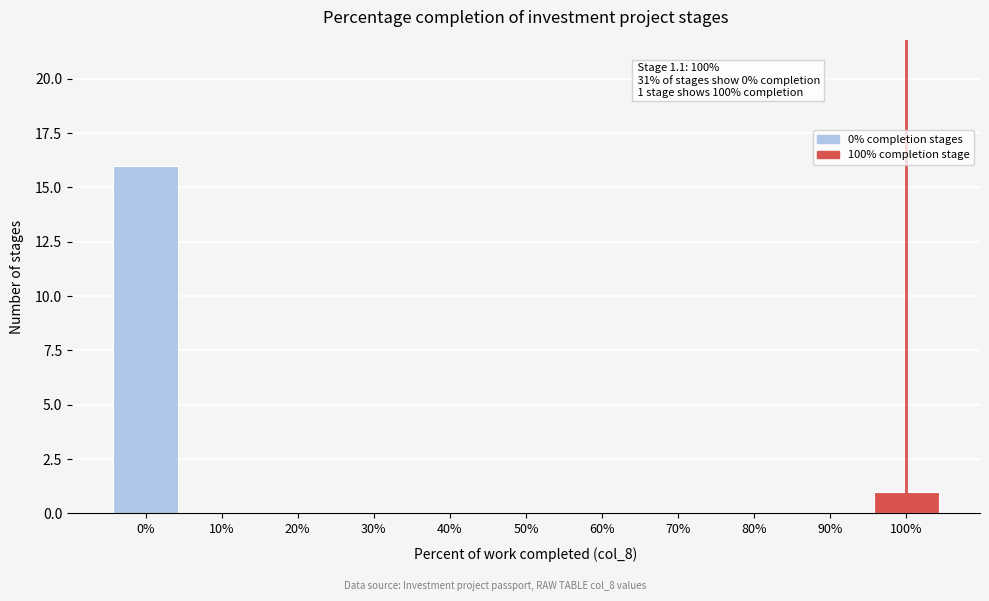

Reading left to right, list all the values displayed in this chart.

0%=16	10%=0	20%=0	30%=0	40%=0	50%=0	60%=0	70%=0	80%=0	90%=0	100%=1